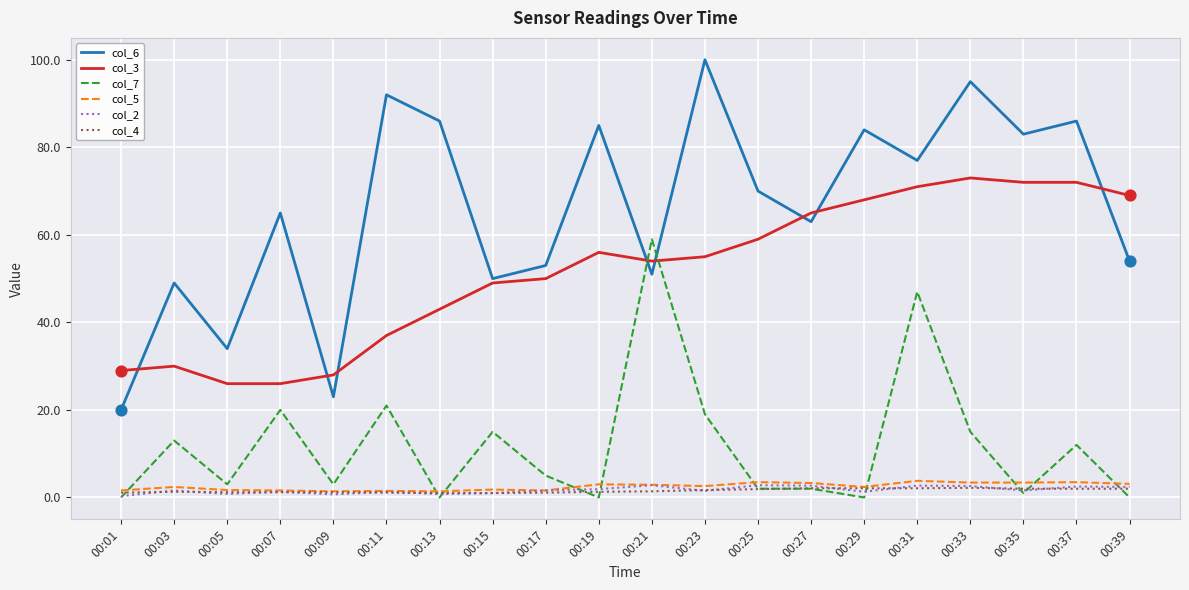

At how many categories does at least one series exceed 78?

8